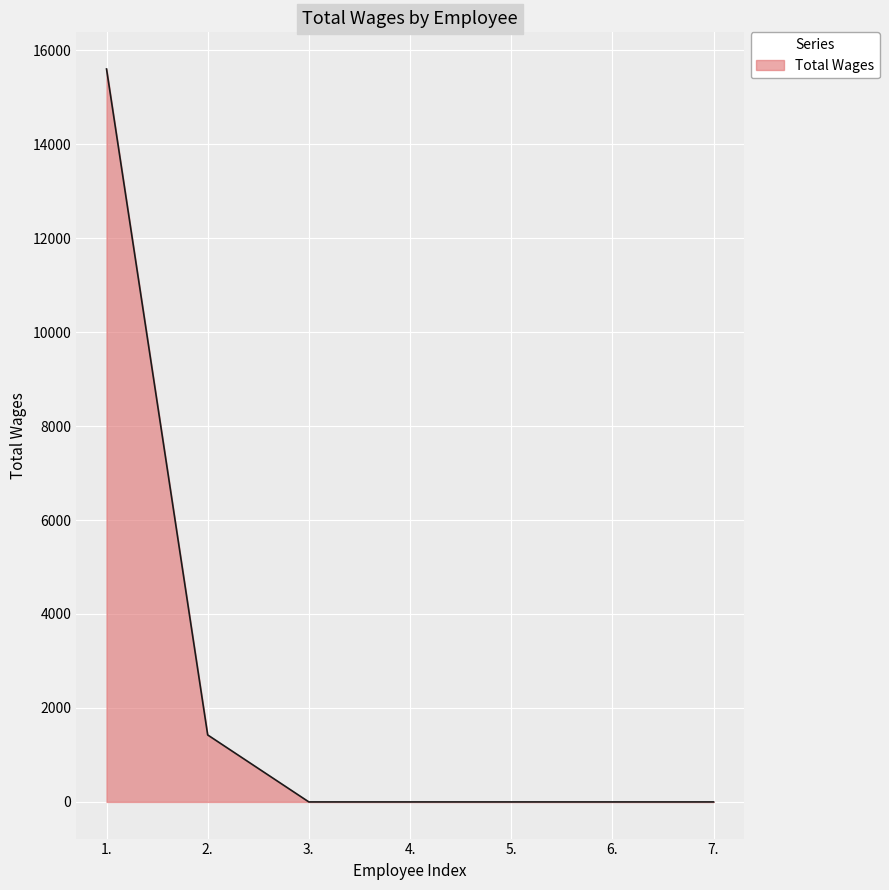

At which category does the chart reach its peak across all series?

1.